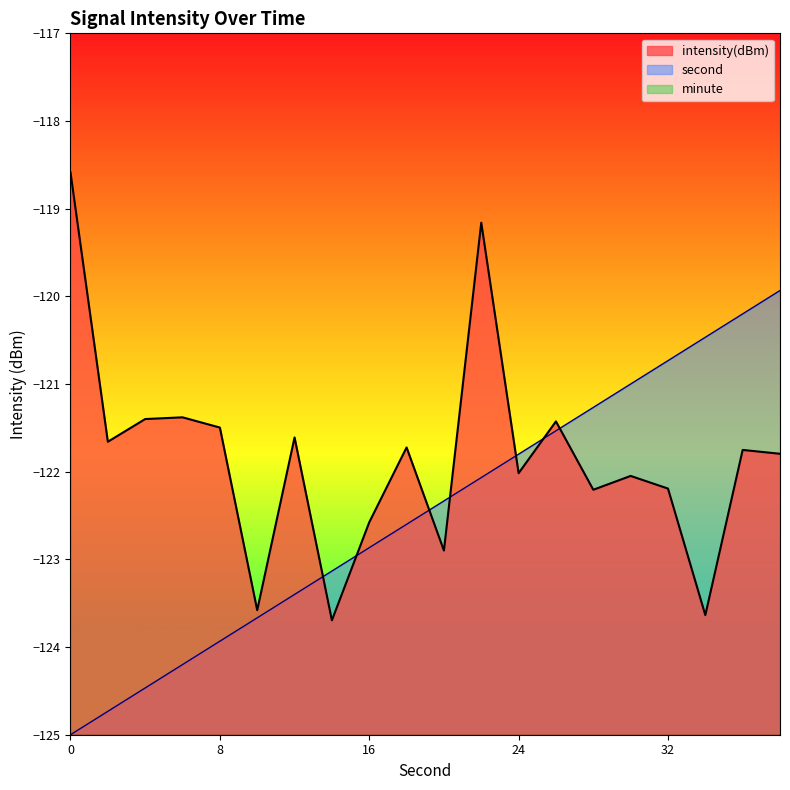

List the labels in order of second value, largest first.

38, 36, 34, 32, 30, 28, 26, 24, 22, 20, 18, 16, 14, 12, 10, 8, 6, 4, 2, 0